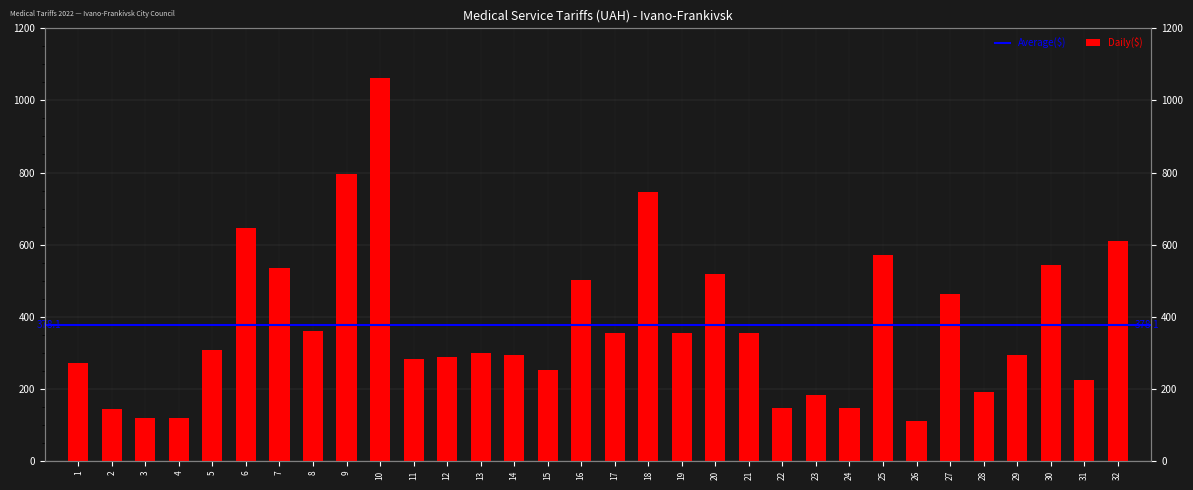

List the labels in order of value, largest first.

10, 9, 18, 6, 32, 25, 30, 7, 20, 16, 27, 8, 19, 21, 17, 5, 13, 14, 29, 12, 11, 1, 15, 31, 28, 23, 22, 24, 2, 3, 4, 26